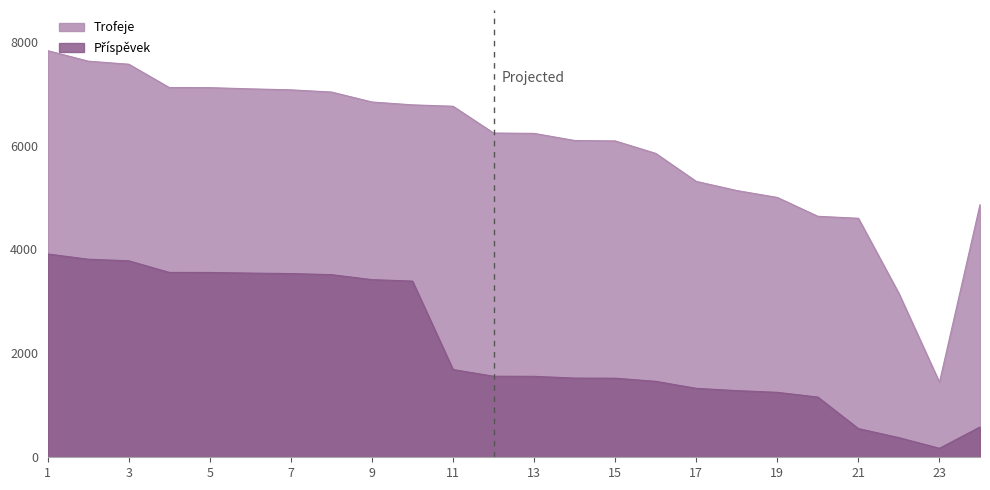

The value of Trofeje at 10 is 6783. True or false?

True